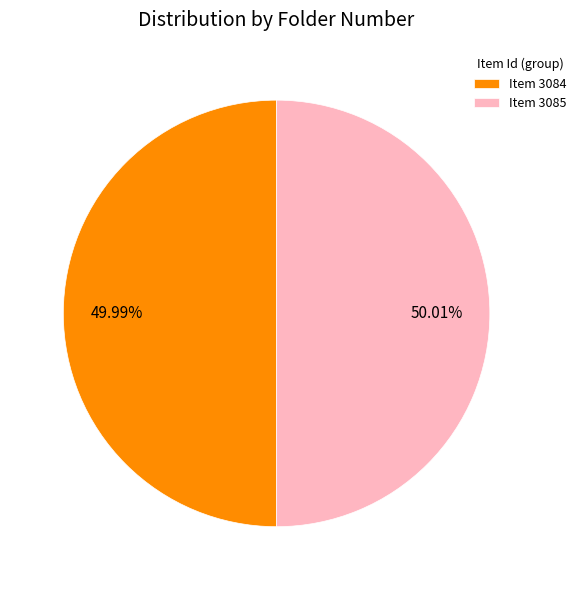

Is there a majority slice in this chart?

Yes